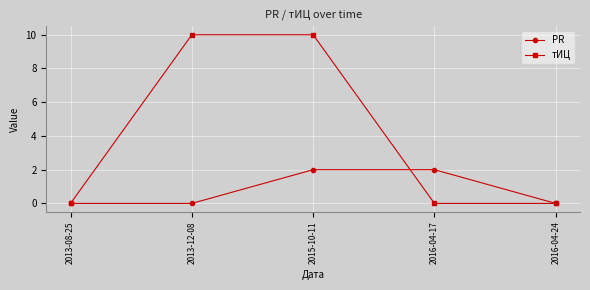

Which series has the largest range (max minus min)?

тИЦ